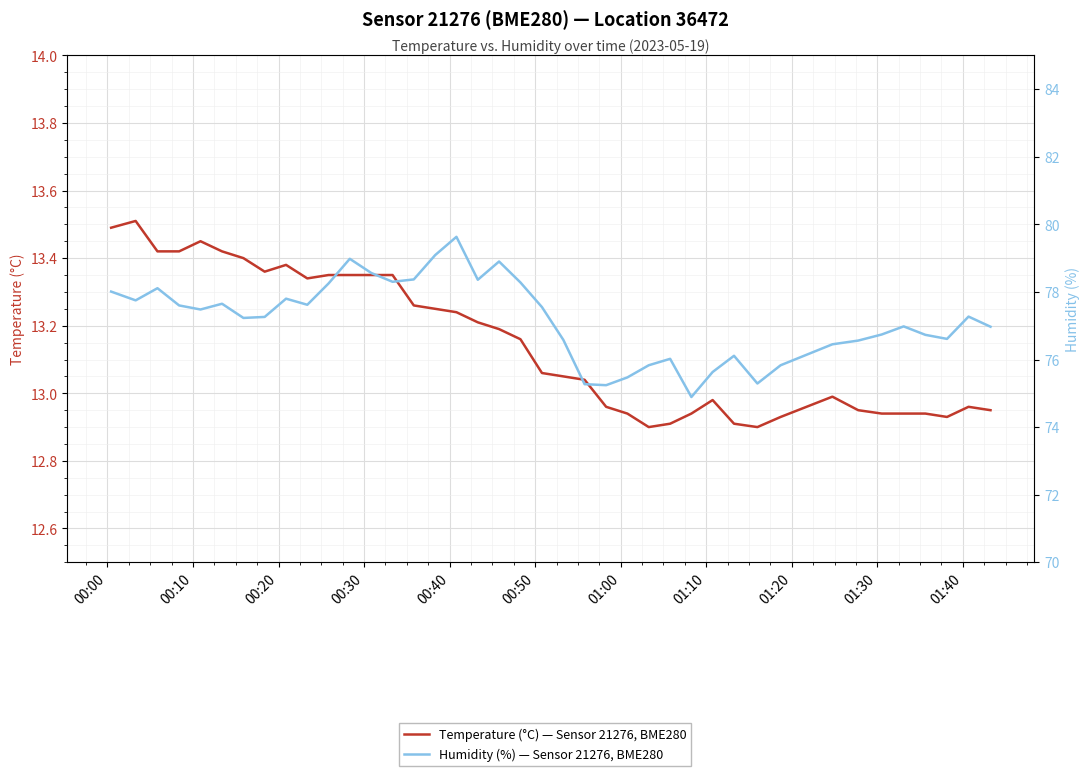

How many data points does each series have?

40